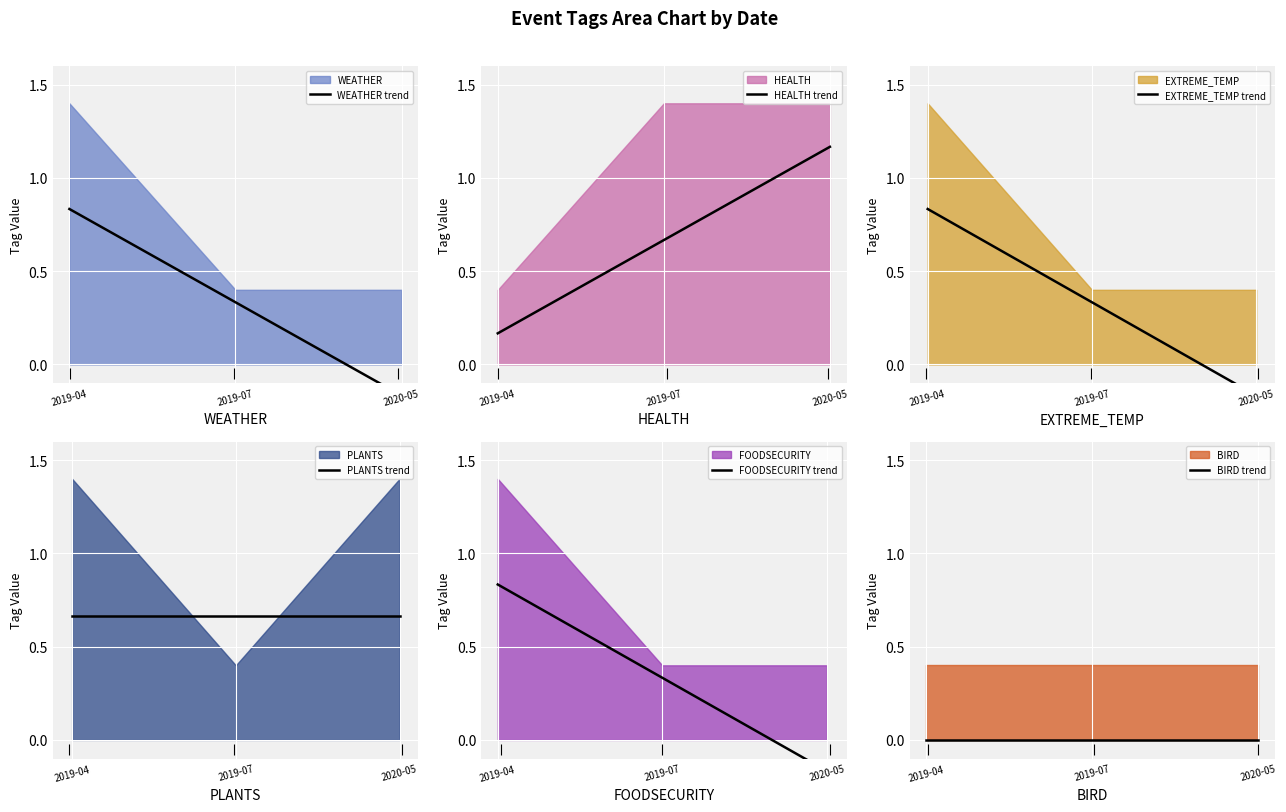

At which category is the sum across all series the highest?

2019-04